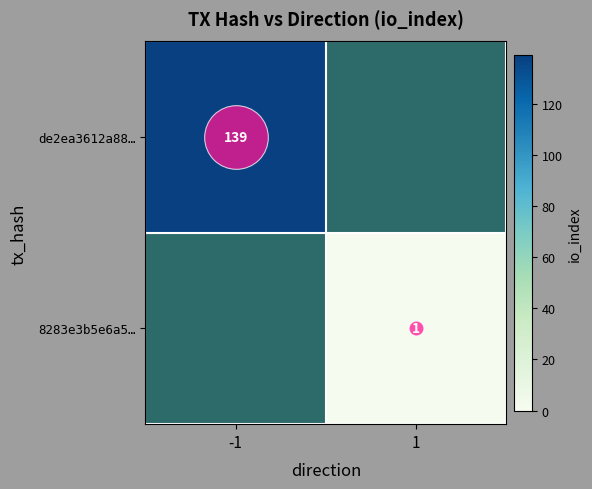

Between 1 and -1, which is larger?

-1